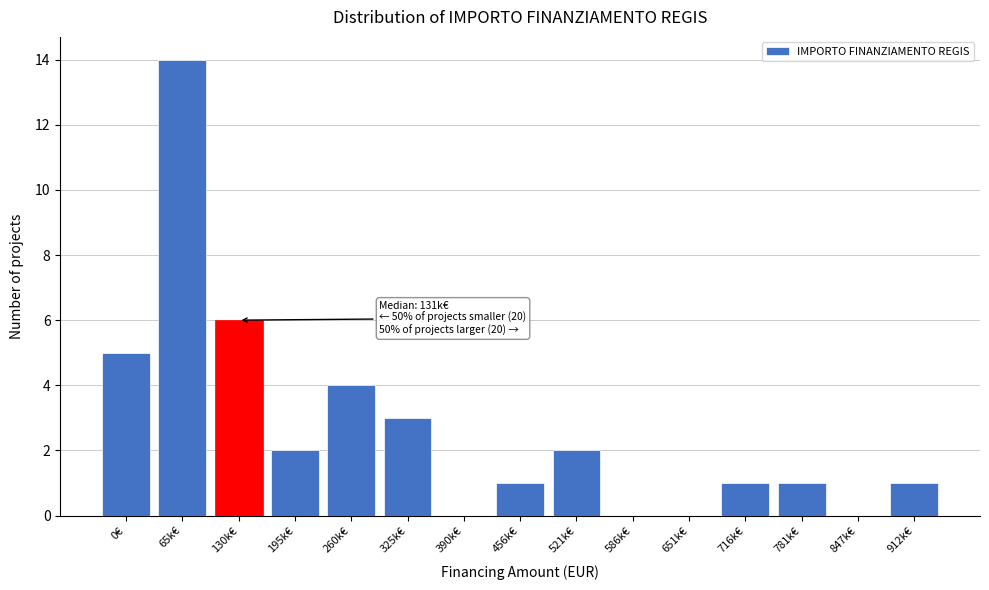

Reading left to right, what are all the values shown in this chart?

0€=5	65k€=14	130k€=6	195k€=2	260k€=4	325k€=3	390k€=0	456k€=1	521k€=2	586k€=0	651k€=0	716k€=1	781k€=1	847k€=0	912k€=1